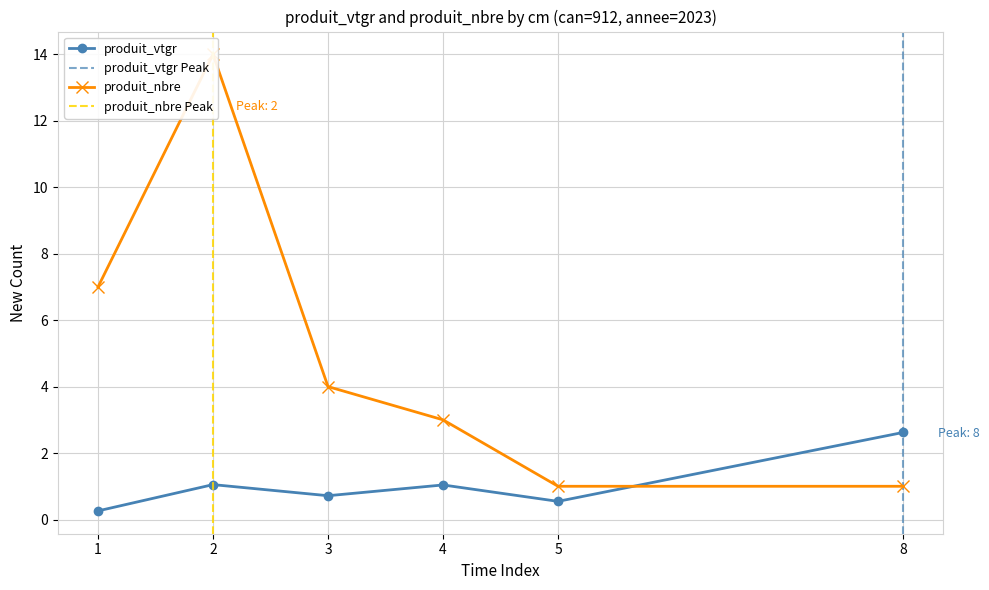

Which series changed the most between 1 and 2?

produit_nbre